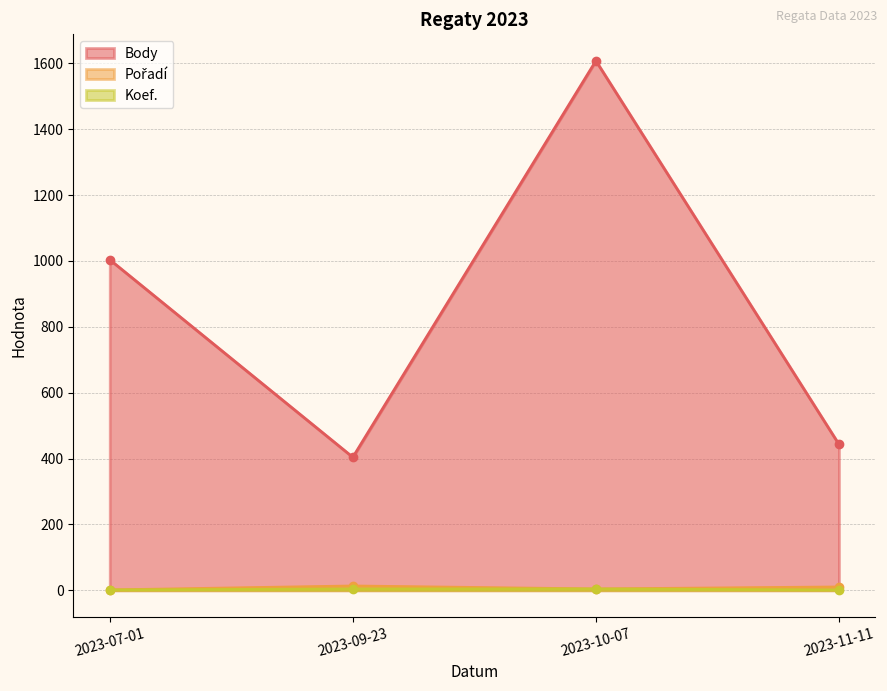

List the labels in order of Pořadí value, smallest first.

2023-07-01, 2023-10-07, 2023-11-11, 2023-09-23